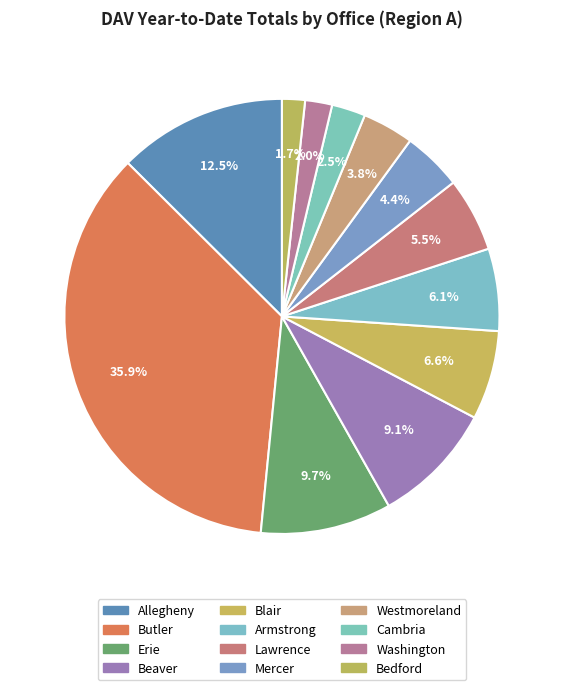

How many segments does this pie chart have?

12